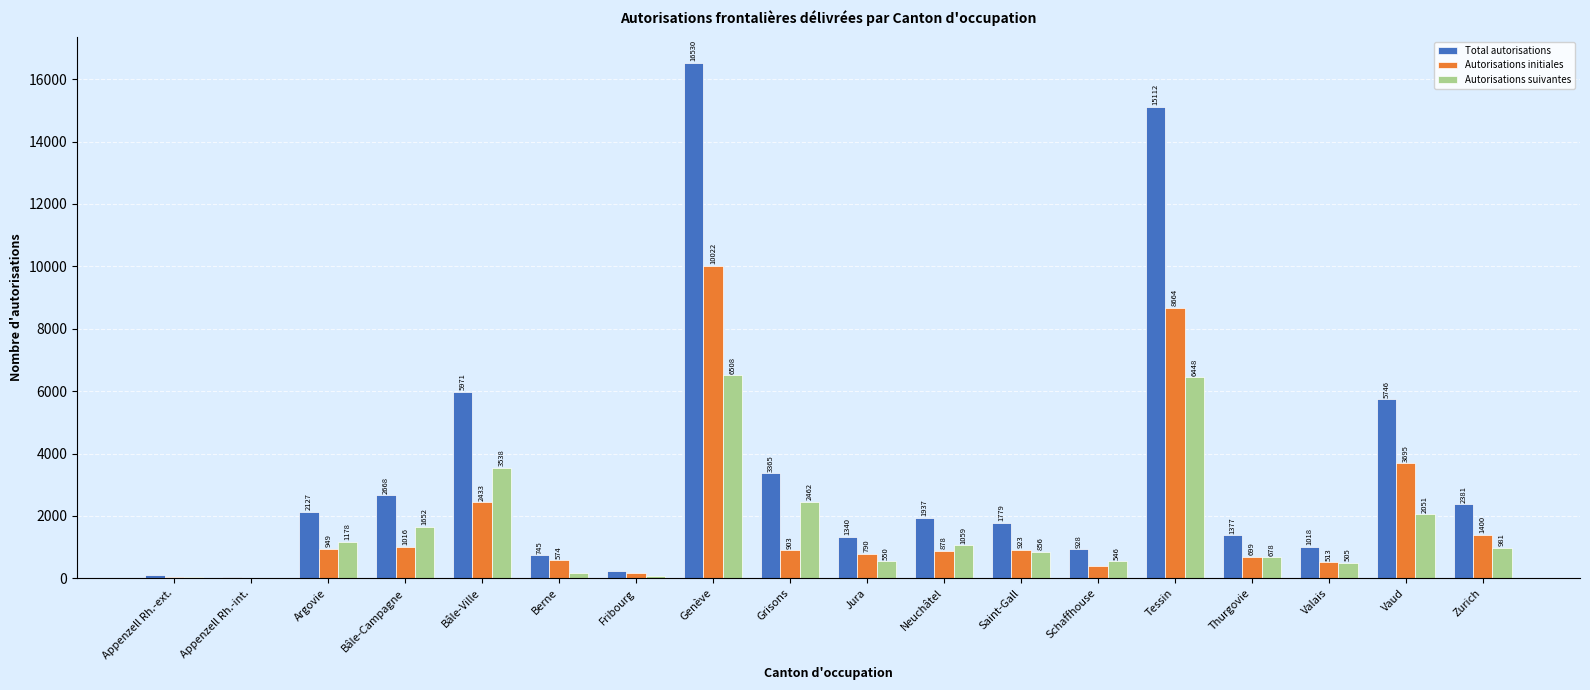

At which label does Total autorisations reach its peak?

Genève